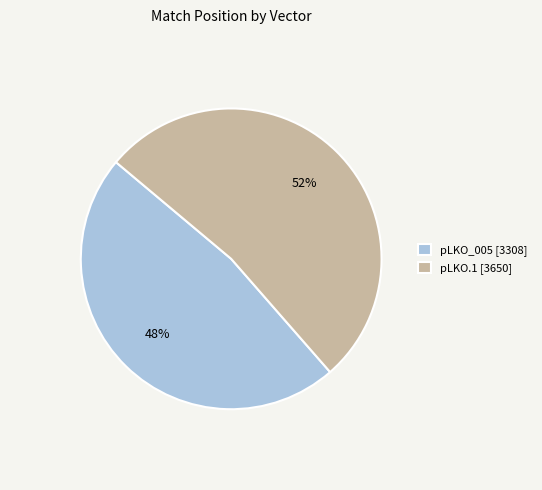

Is there a majority slice in this chart?

Yes